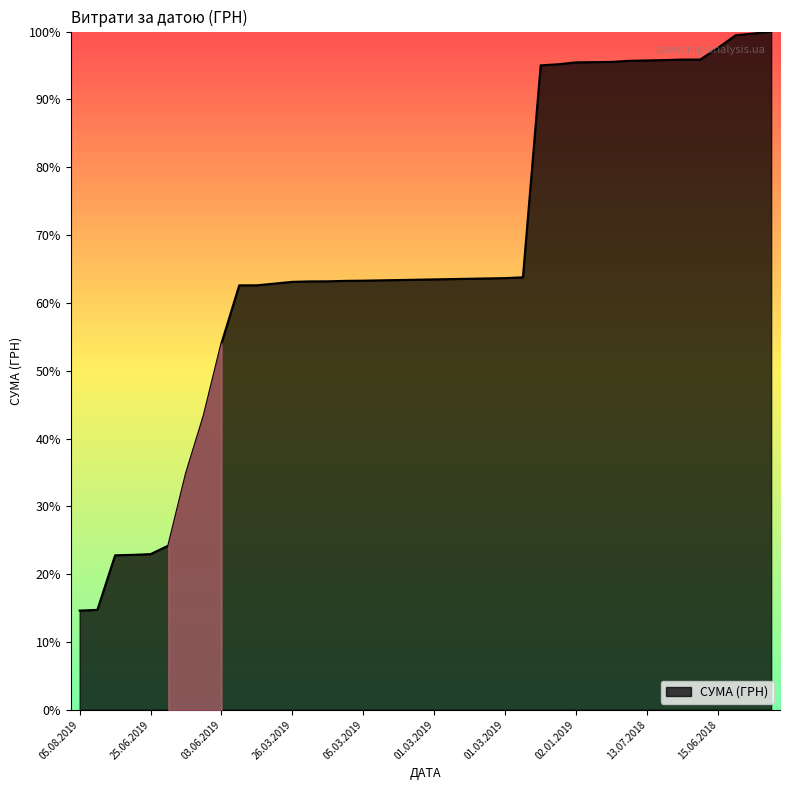

Does the chart have visible grid lines?

No